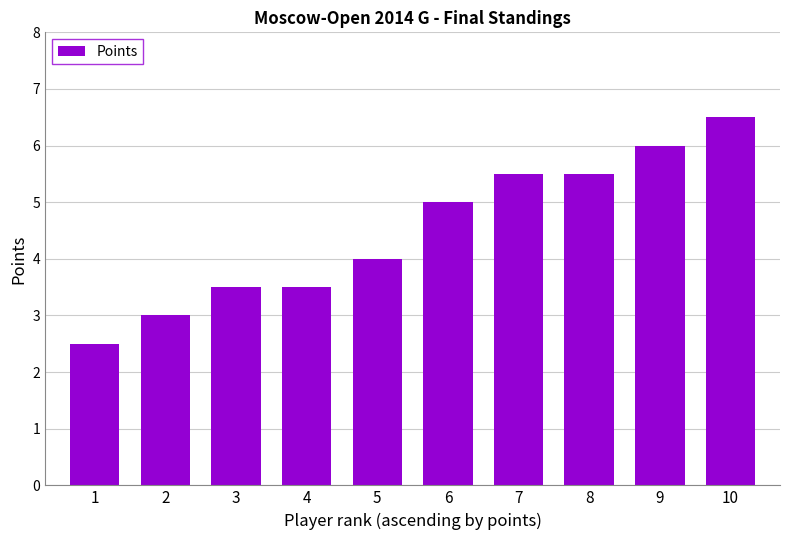

What is the difference between the values at 6 and 4?

1.5